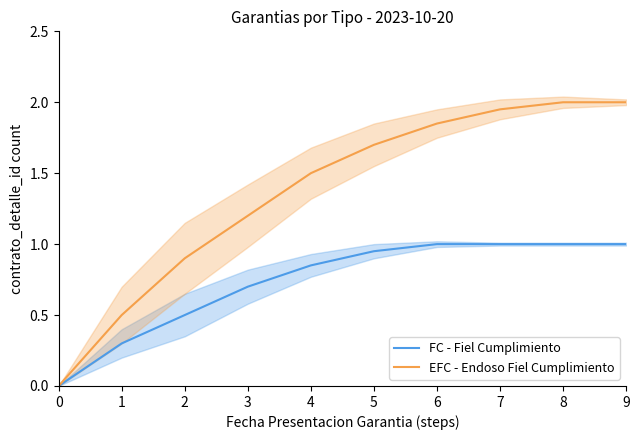

Which series has the largest range (max minus min)?

EFC - Endoso Fiel Cumplimiento